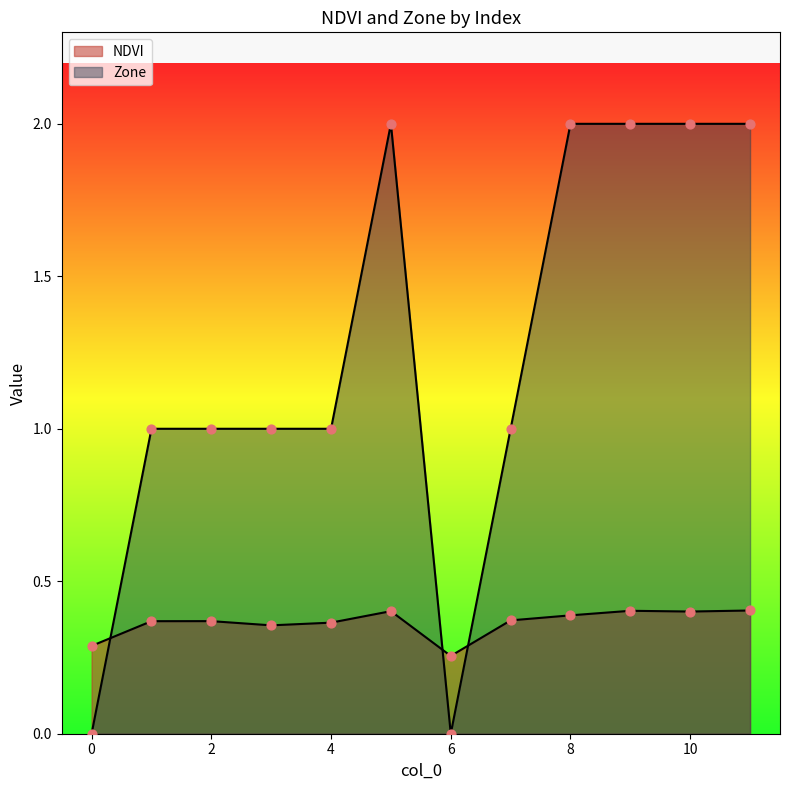

What are all the series names shown in the legend?

NDVI, Zone